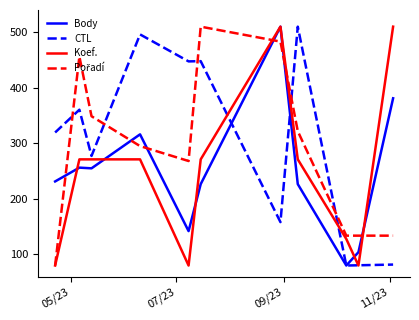

What is the greatest value displayed?

510.0